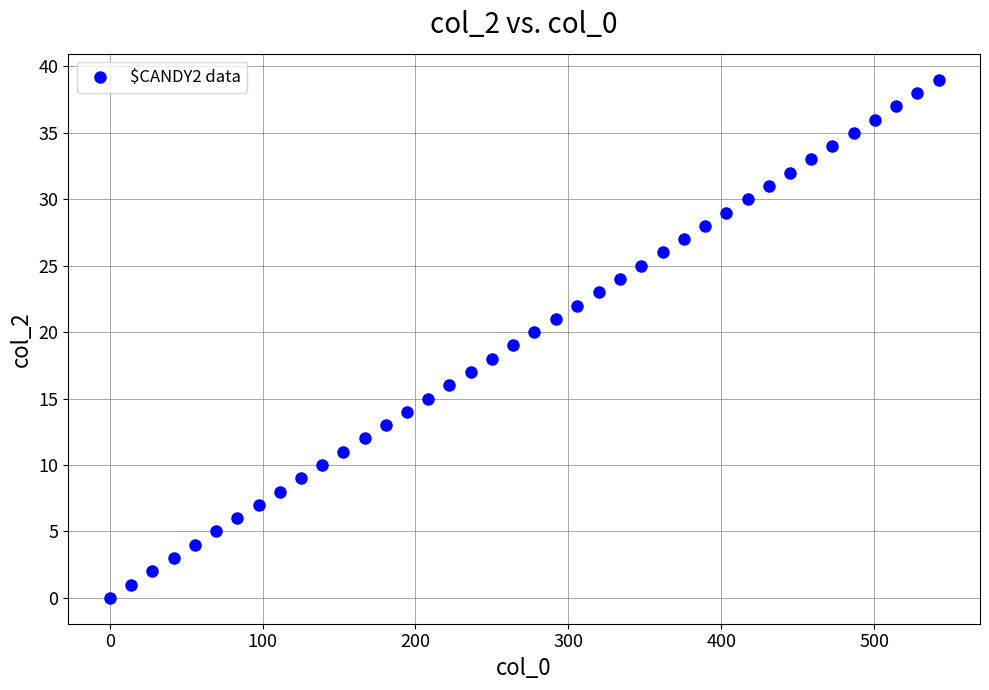

What is the range of Y values (max minus min)?

39